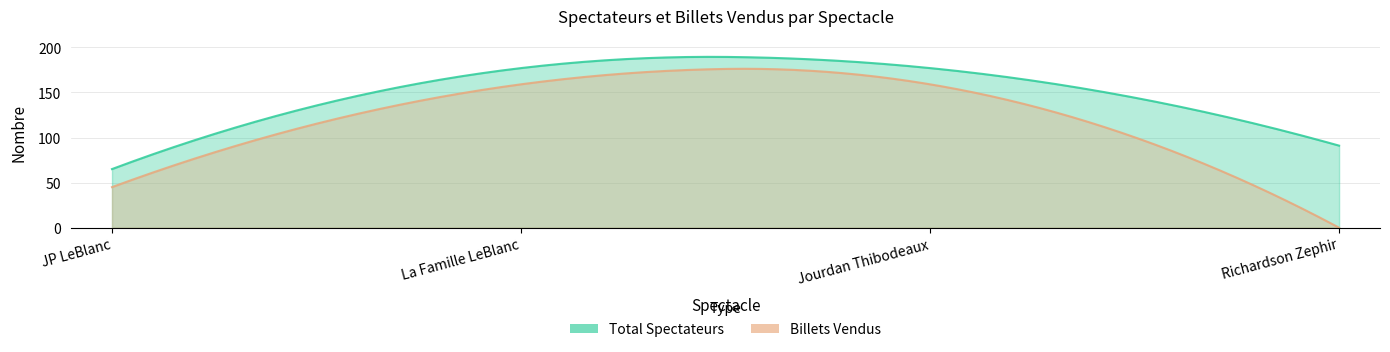

True or false: Billets Vendus has more than 1 points higher than both neighbors.

False